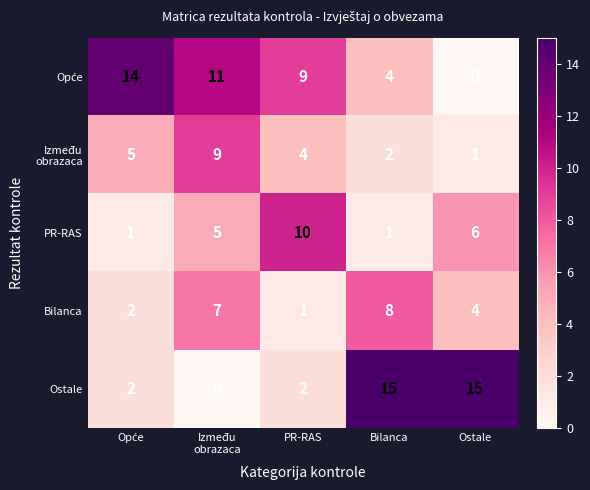

What is the sum of all Bilanca values?

22